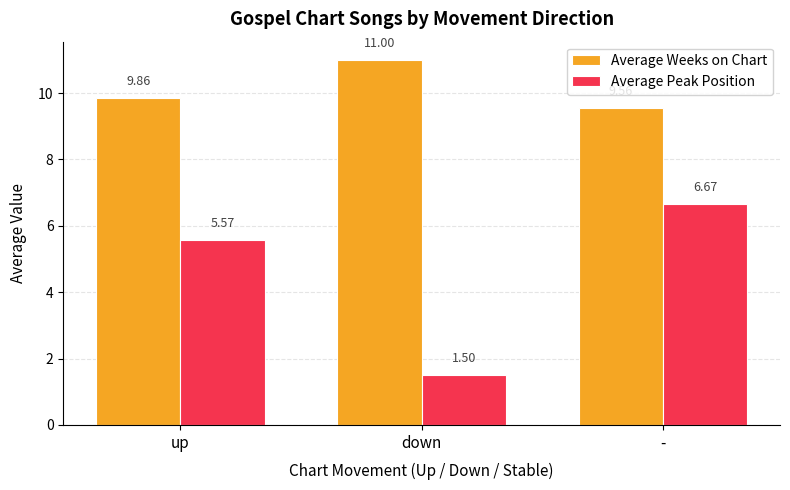

What is the difference between the maximum and second lowest values in the Average Weeks on Chart series?

1.1